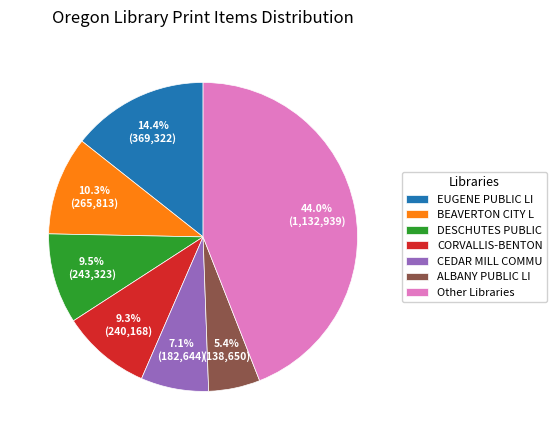

Approximately how many times larger is the value at BEAVERTON CITY L compared to ALBANY PUBLIC LI?

1.9